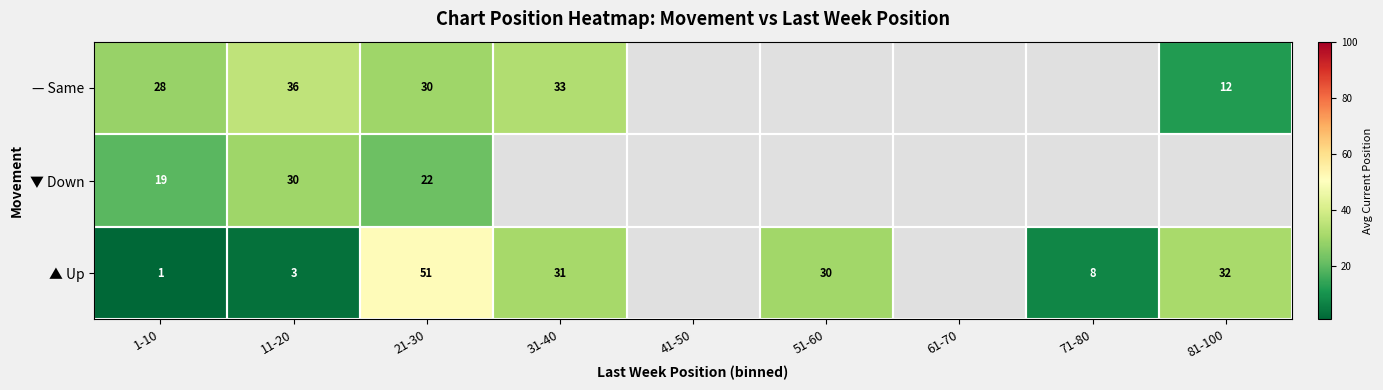

Is the value of ▲ Up at 21-30 greater than the value of ▼ Down at 21-30?

Yes